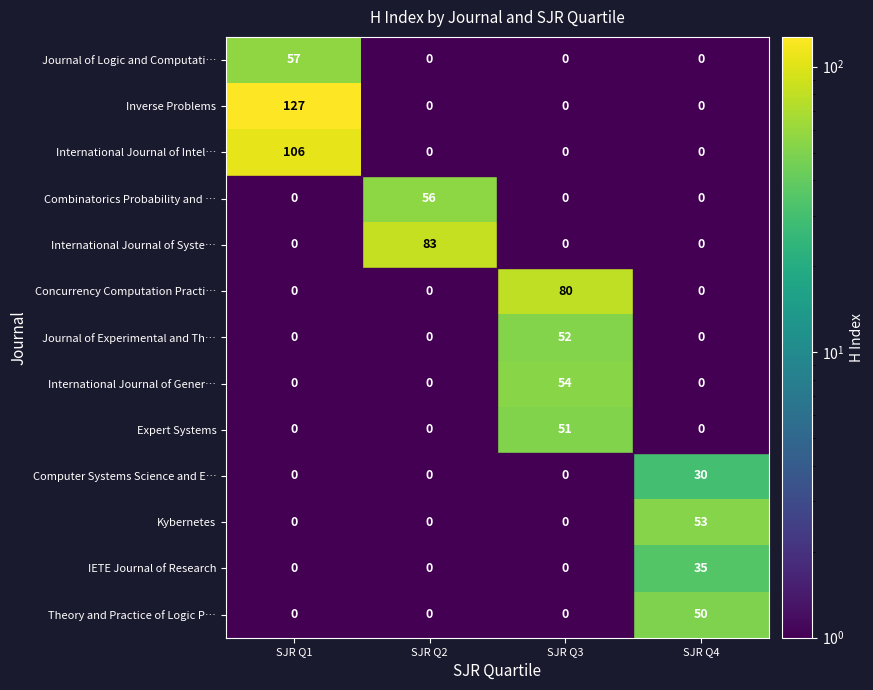

At which category does the chart reach its minimum across all series?

SJR Q4